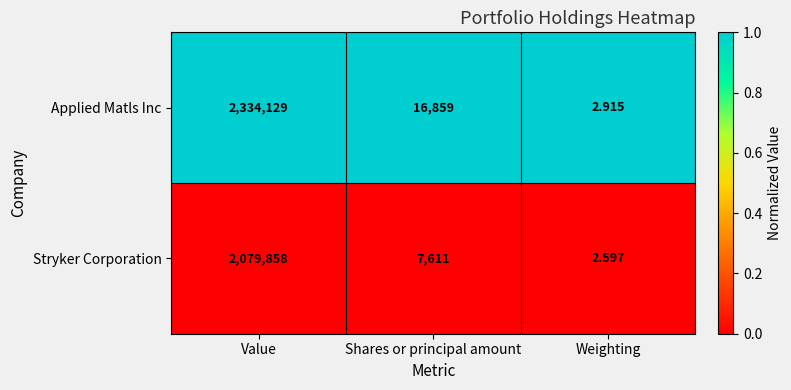

Which series has the widest spread of values?

Applied Matls Inc